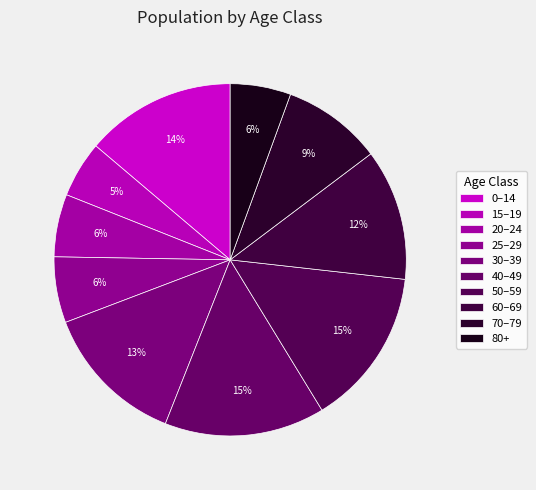

Combined, do 15–19 and 70–79 account for over 50%?

No